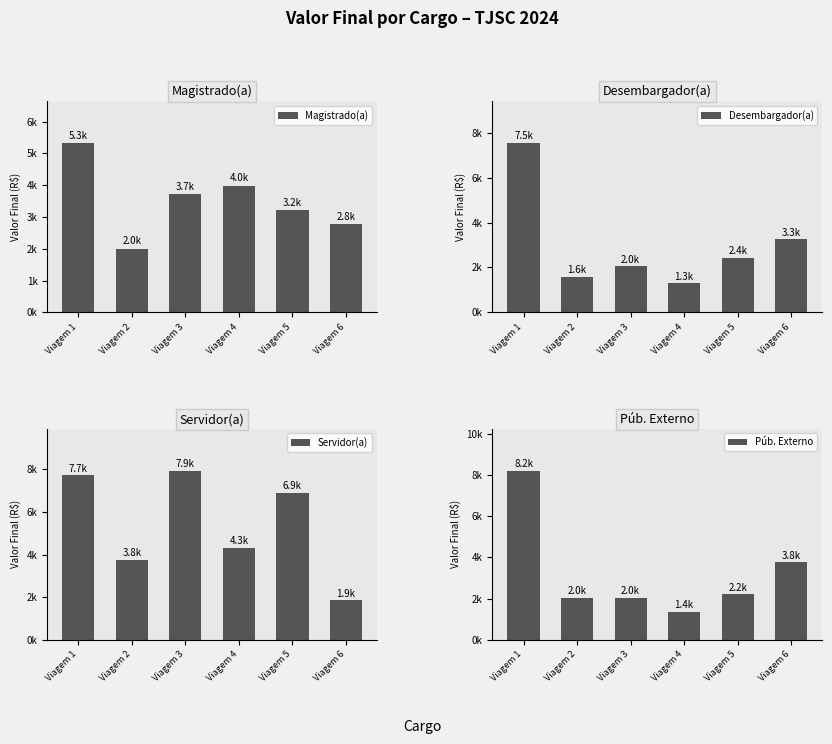

At which label is Púb. Externo closest to 4782?

Viagem 6